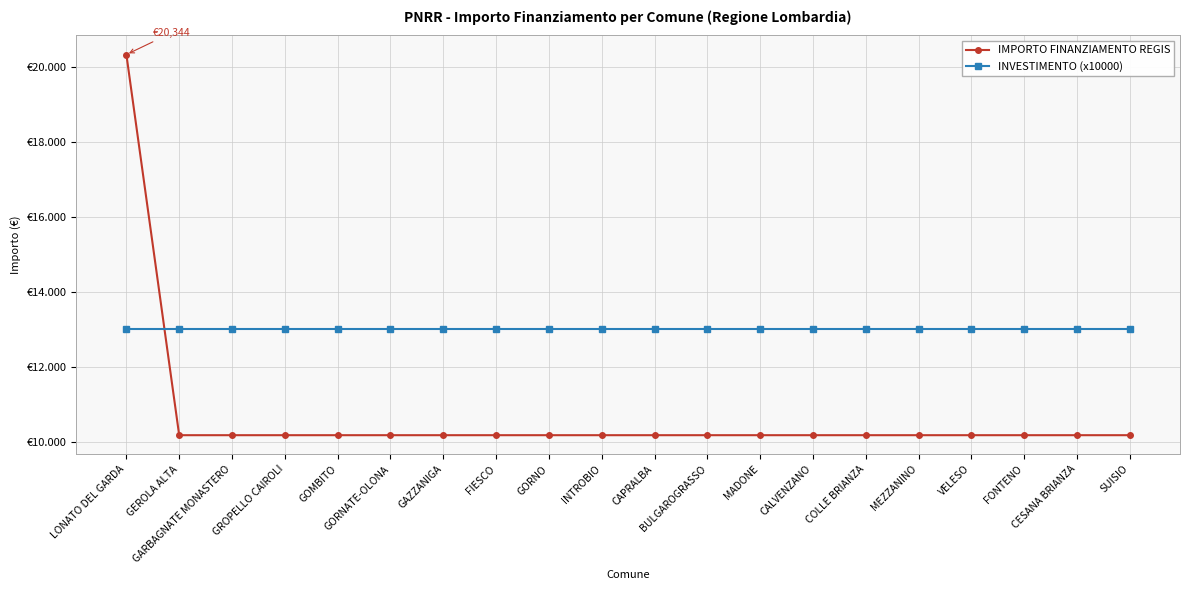

What are all the series names shown in the legend?

IMPORTO FINANZIAMENTO REGIS, INVESTIMENTO (x10000)